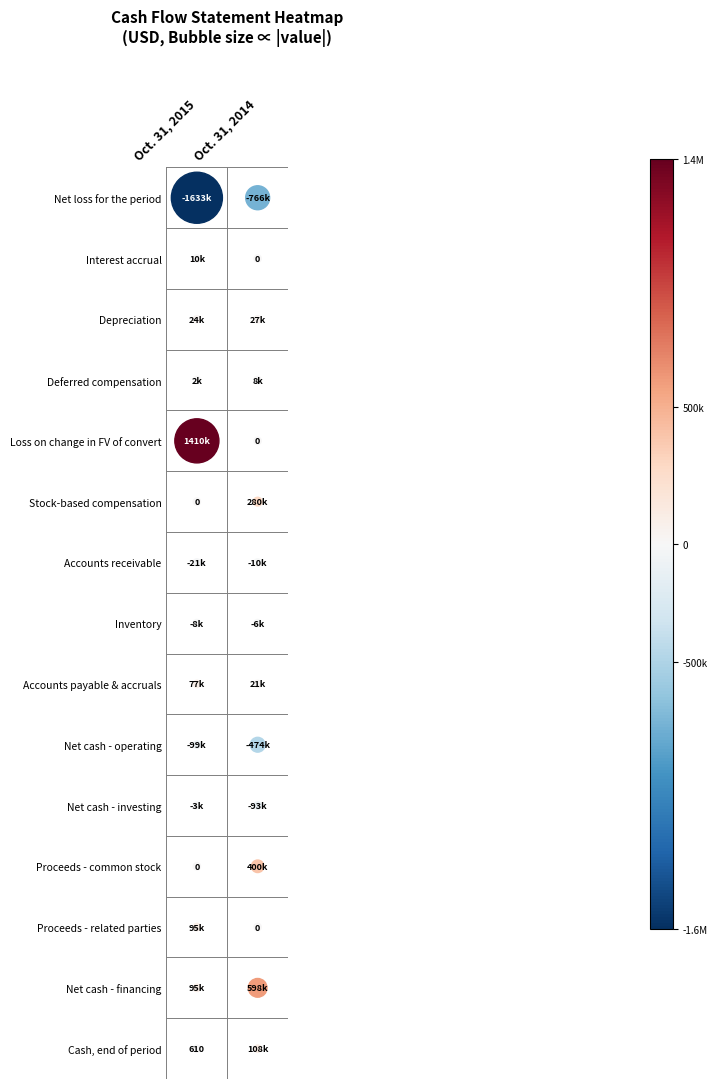

Between 1 and 0, which is larger?

1